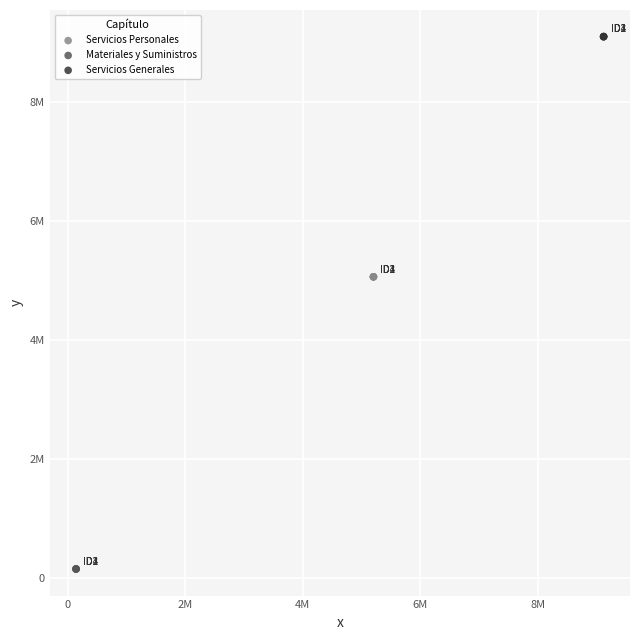

Which series contains the lowest Y value?

Materiales y Suministros